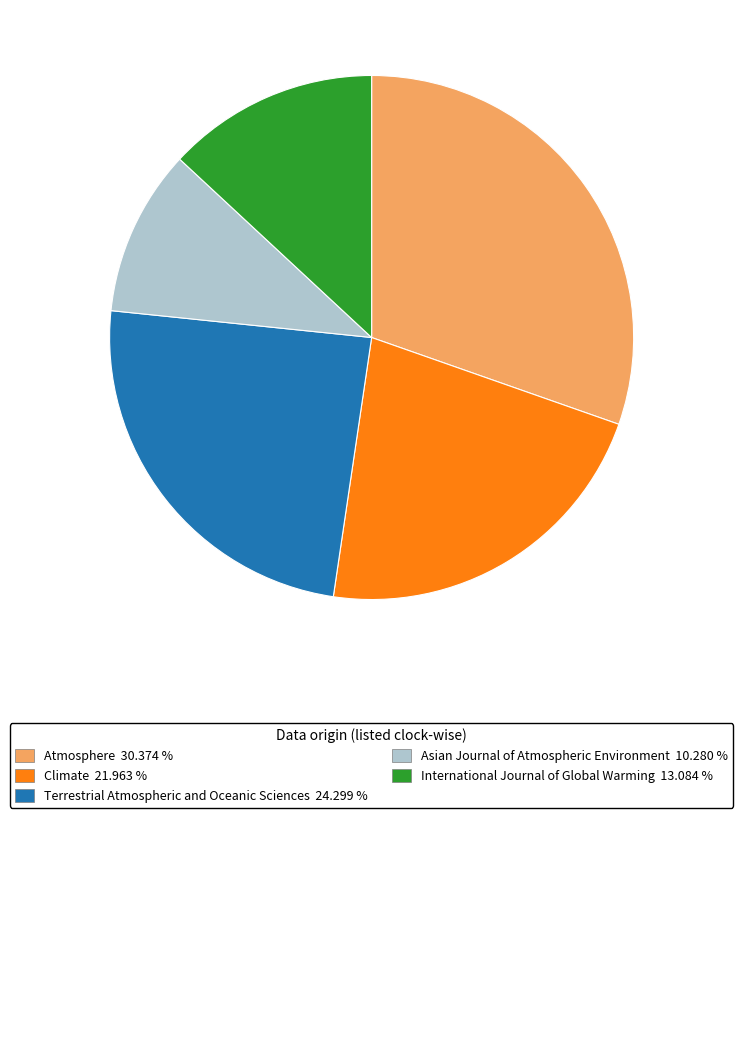

Is there a majority slice in this chart?

No